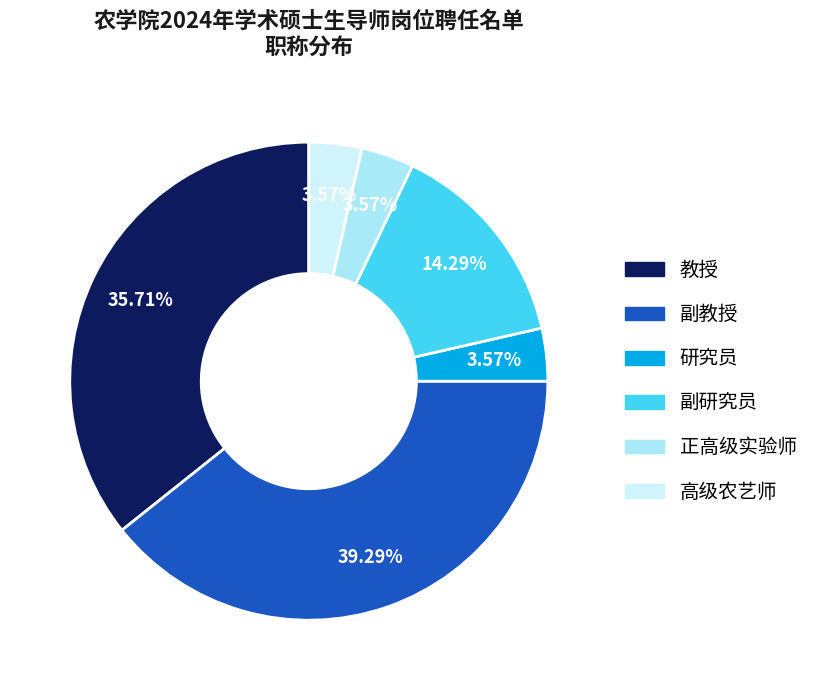

Is it true that 副研究员 is 29% of the pie?

False